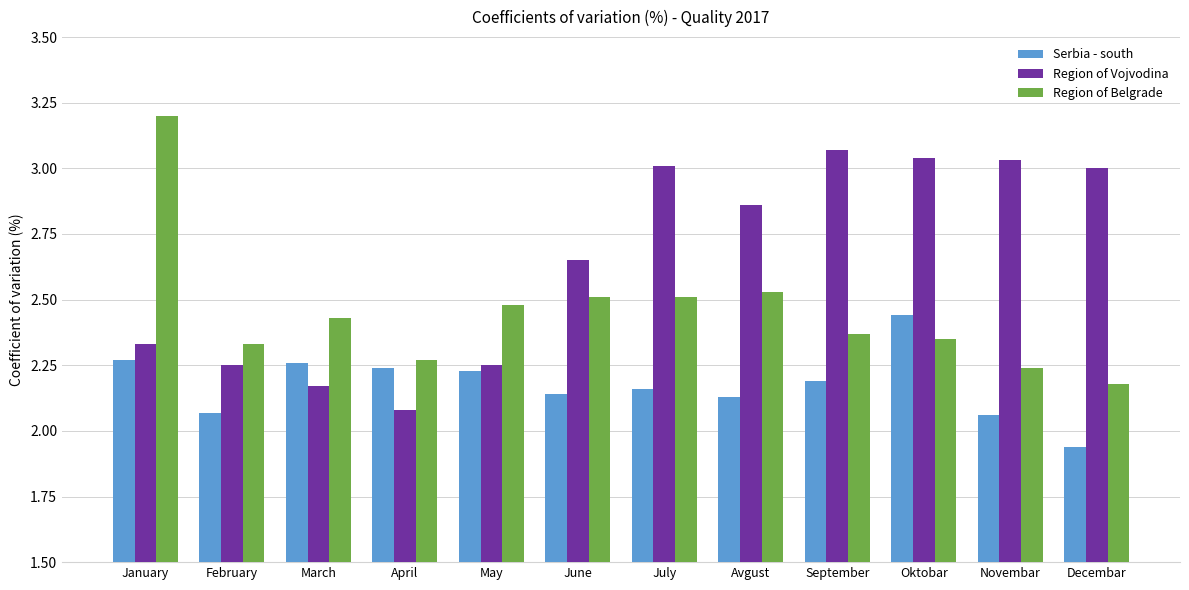

Between February and May, which series saw the biggest shift?

Serbia - south